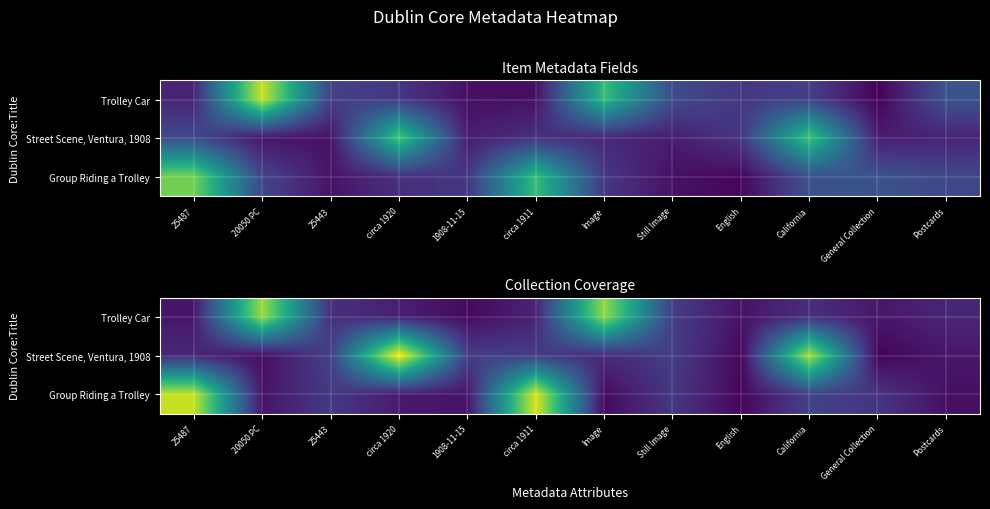

At how many categories does at least one series exceed 0?

12